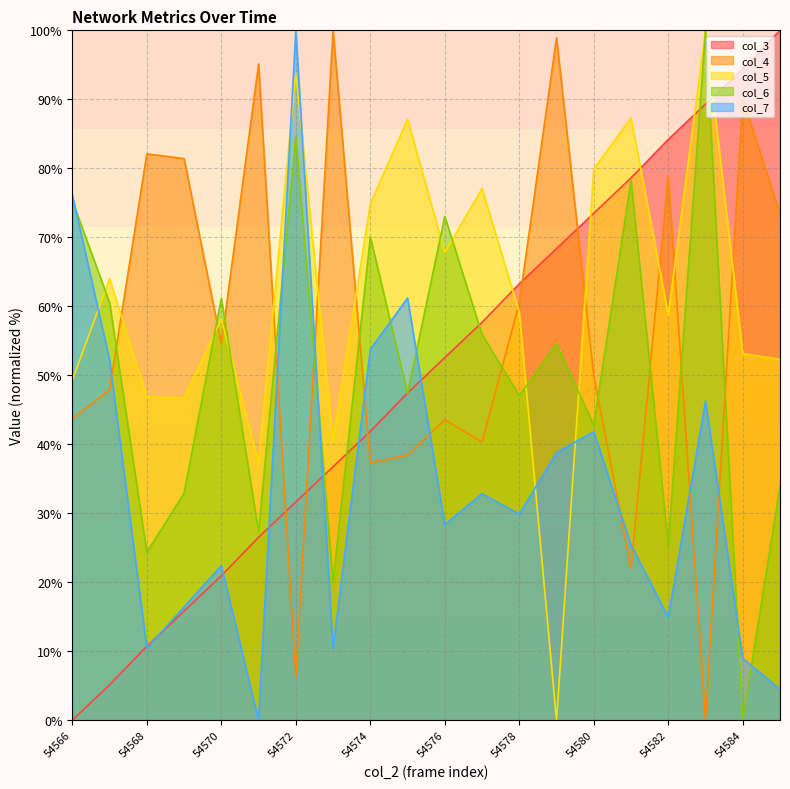

What is the value of the col_3 point at the 4th from the left?

15.8